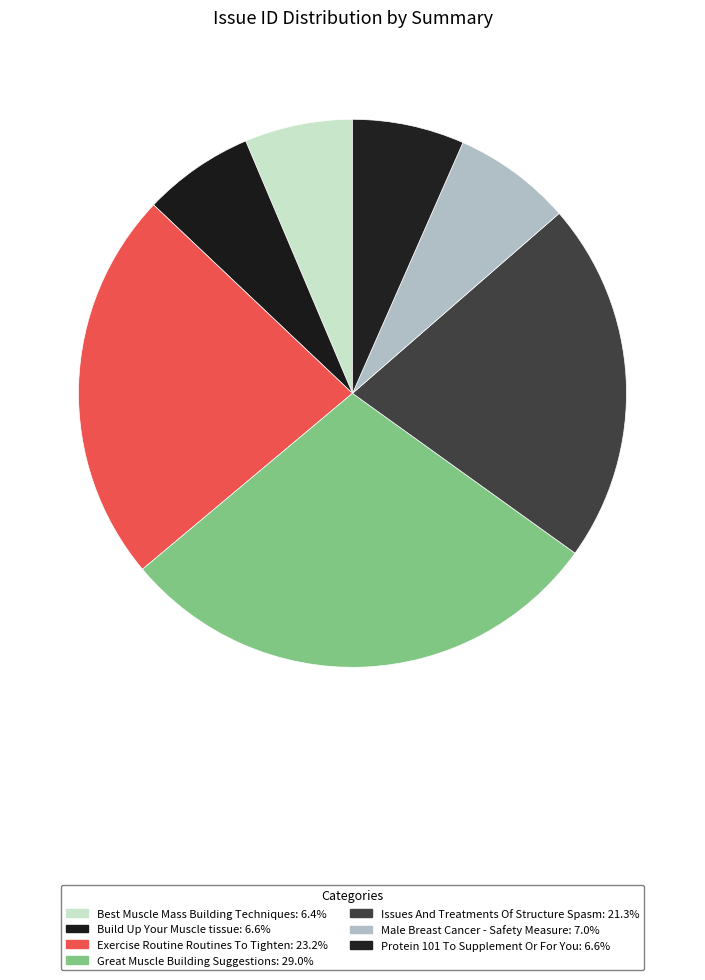

To the nearest percent, what is the combined percentage of Protein 101 To Supplement Or For You and Issues And Treatments Of Structure Spasm?

28%